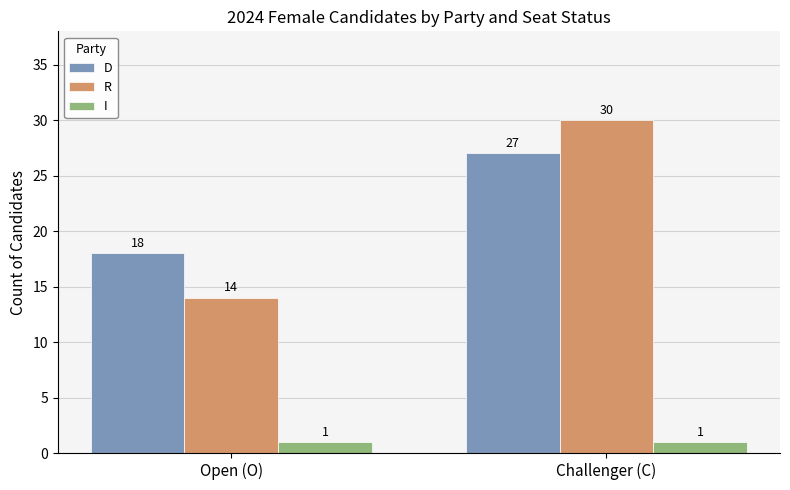

How many D values are between 18 and 27?

2